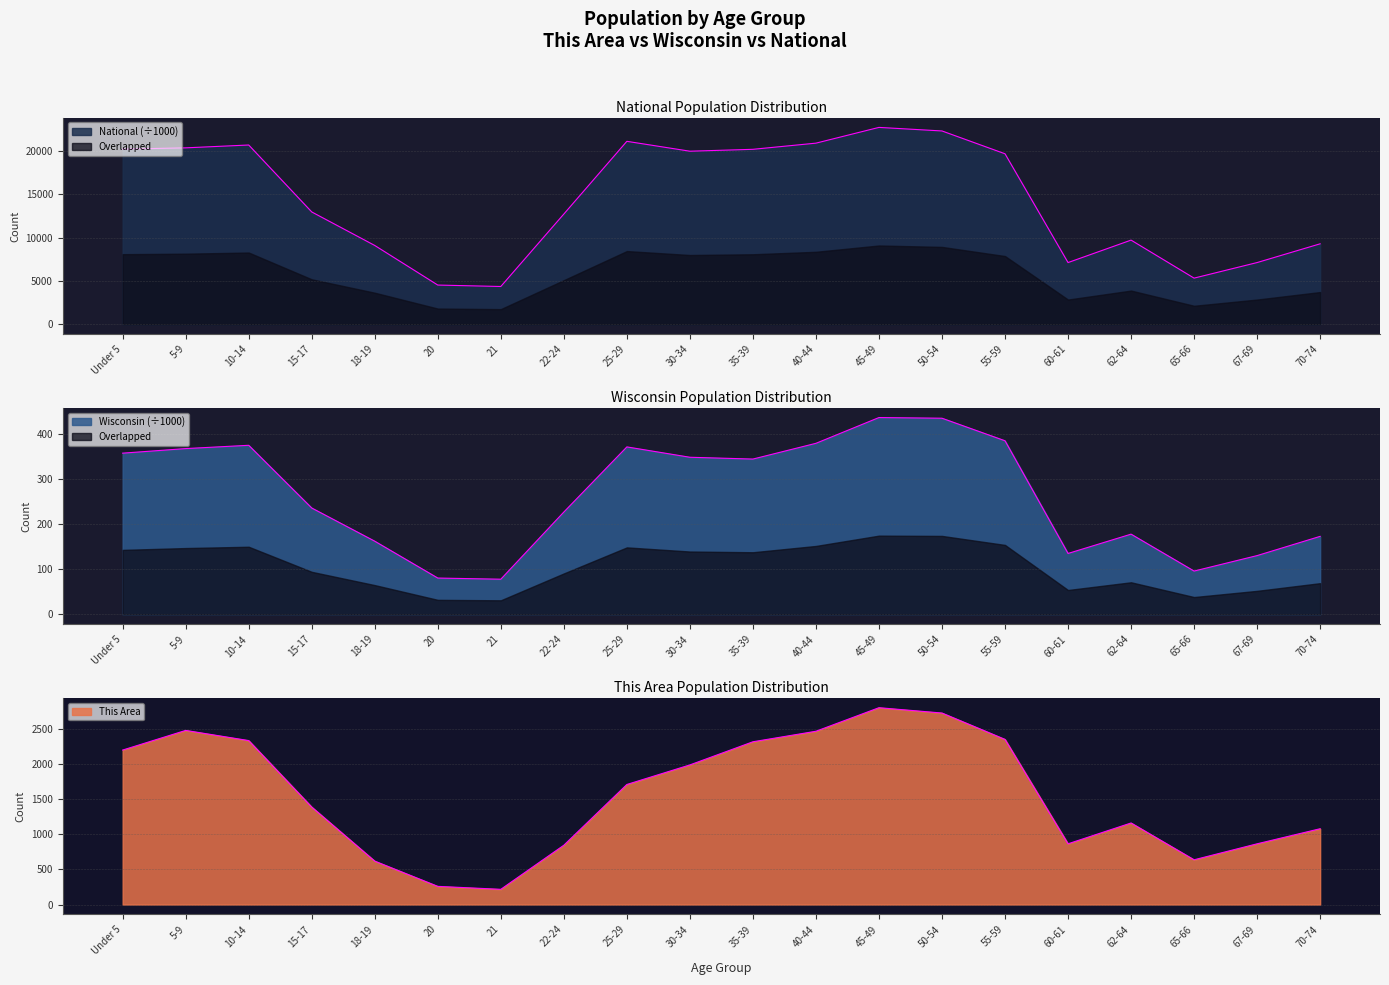

Rank the series at 22-24 from highest to lowest value.

National, This Area, Wisconsin